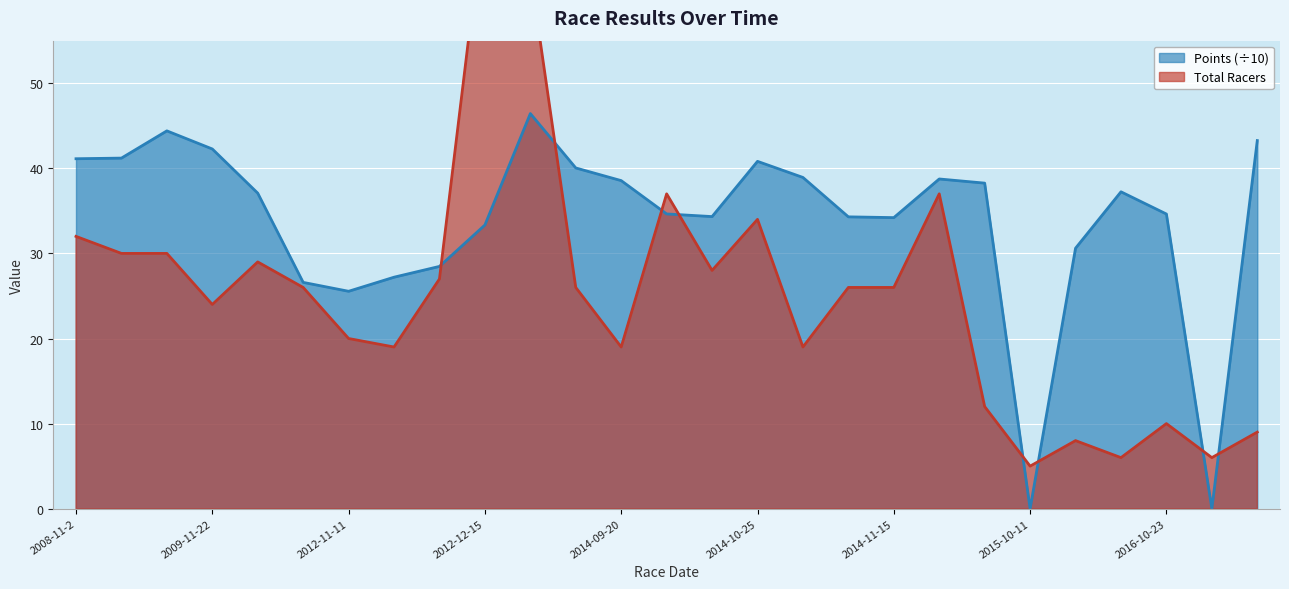

Where is Points nearest to the value 23?

2012-11-11